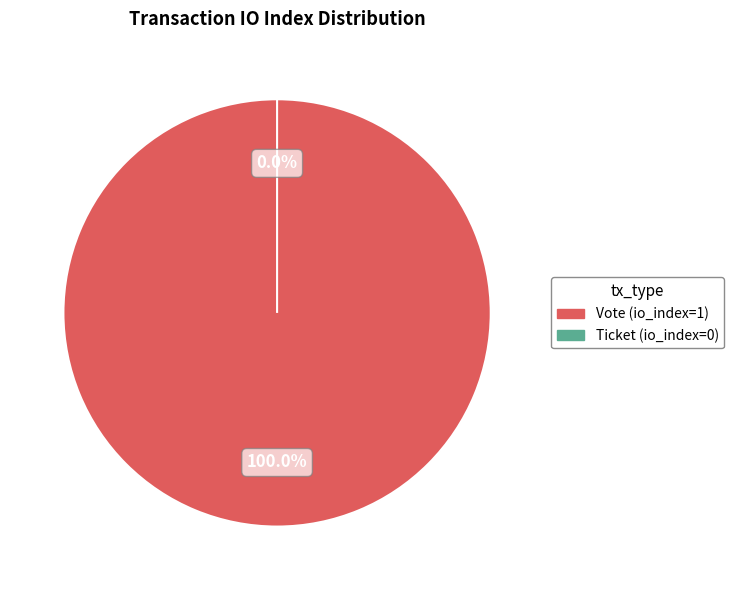

What is the change in value from Vote (io_index=1) to Ticket (io_index=0)?

-1